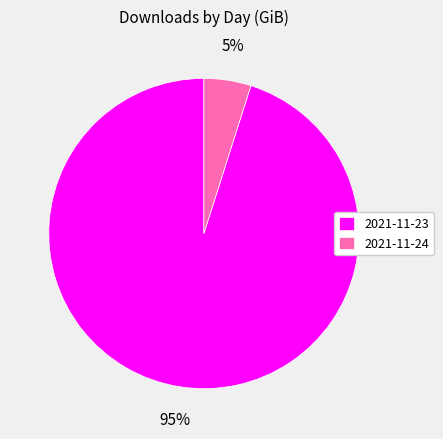

To the nearest percent, what percentage of the pie is 2021-11-24?

5%